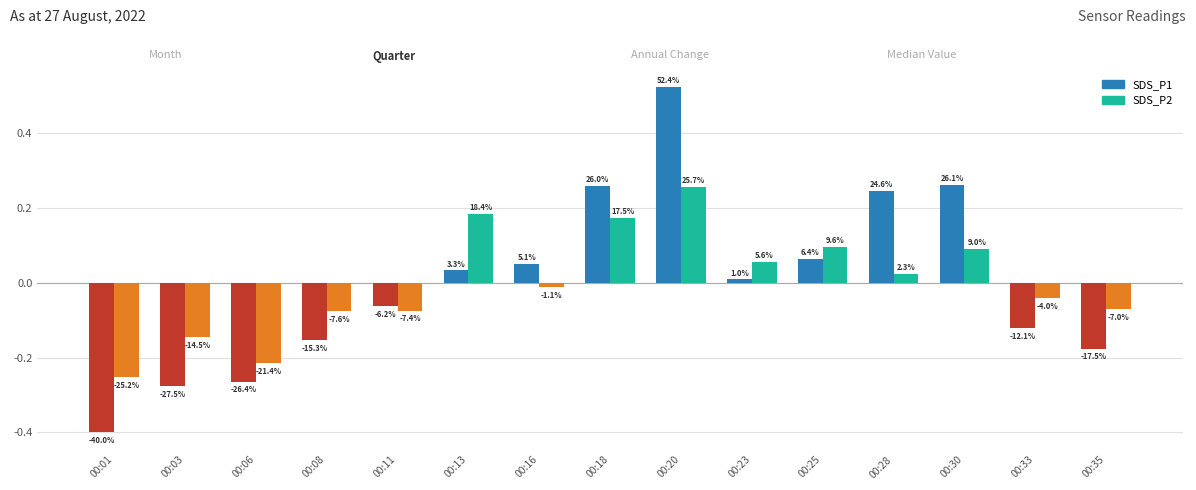

How many bars are there in total?

30